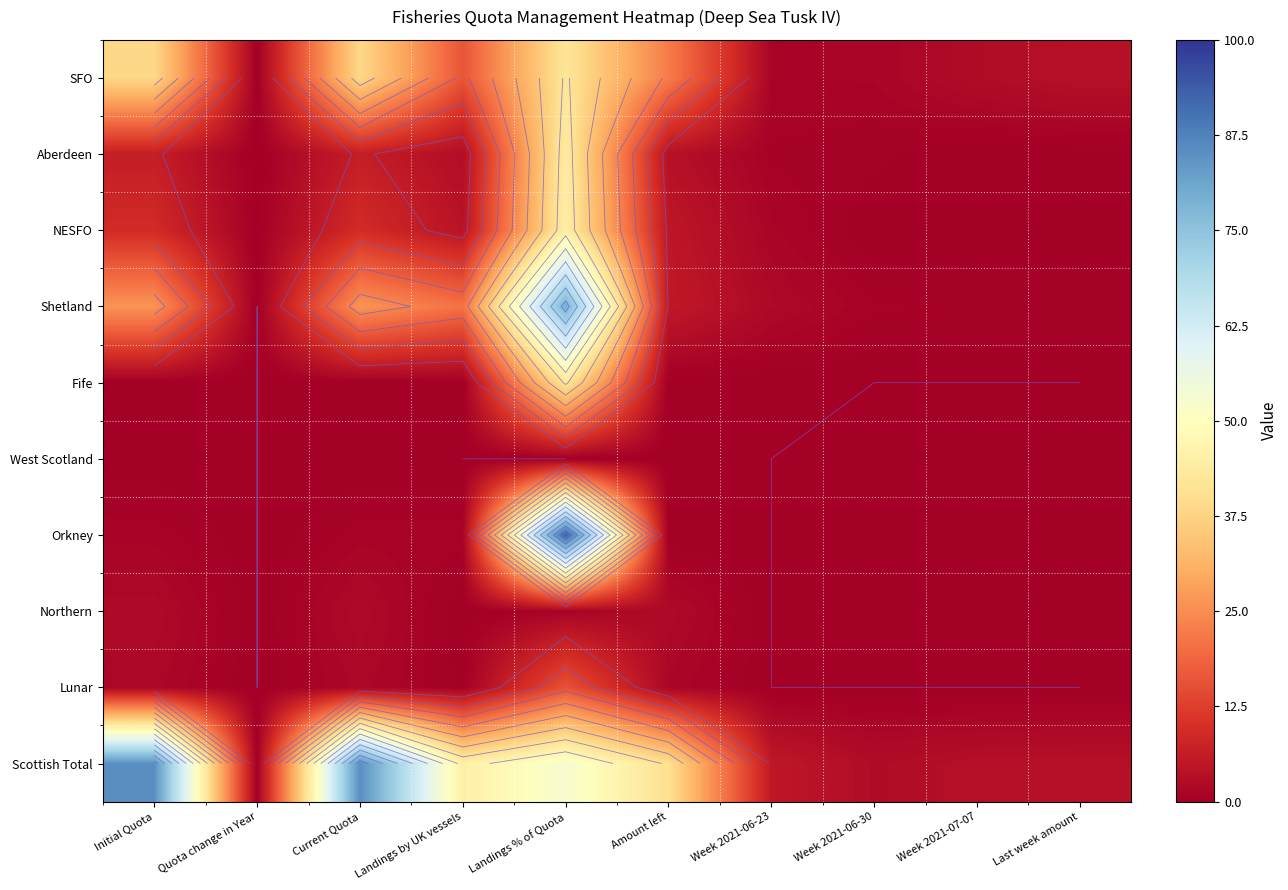

Read the Scottish Total value at Amount left.

40.3